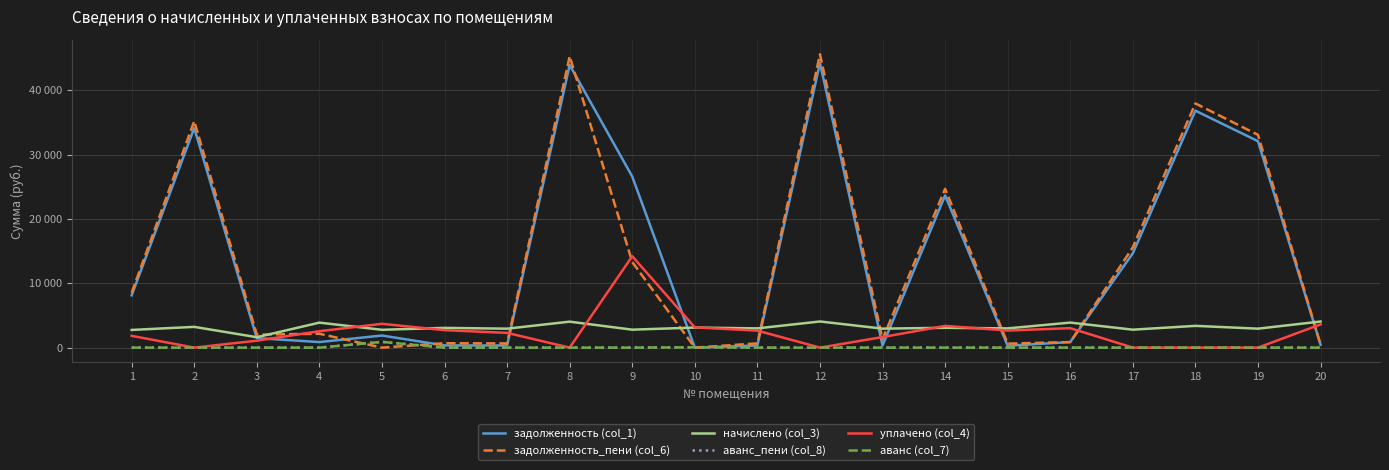

Does the chart have visible grid lines?

Yes